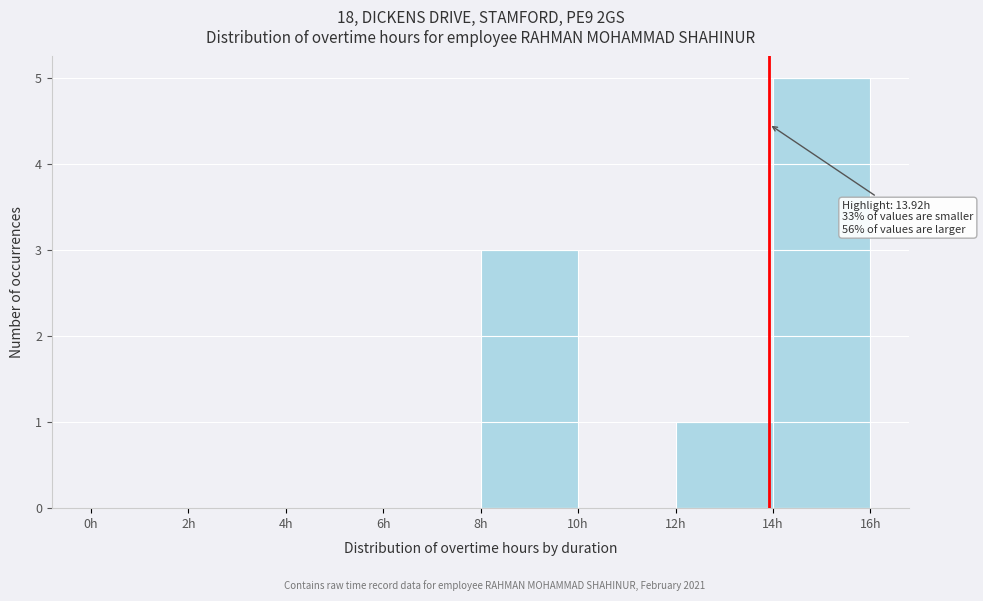

Over which range of the x-axis is the bar tallest?

14 to 16